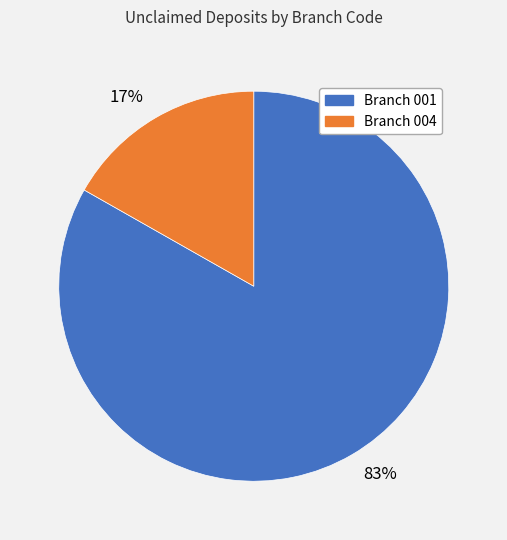

Combined, do 17% and 83% account for over 50%?

Yes